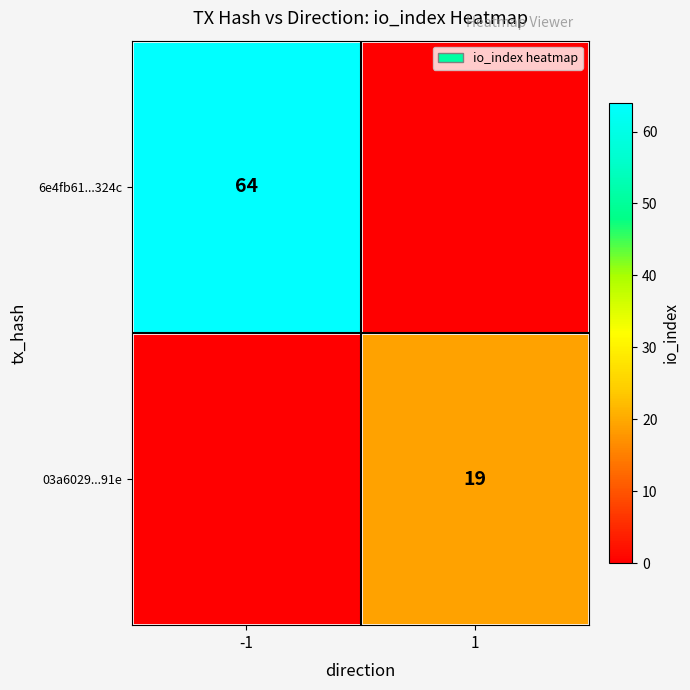

The 03a6029...91e series shows 32 at 1. True or false?

False